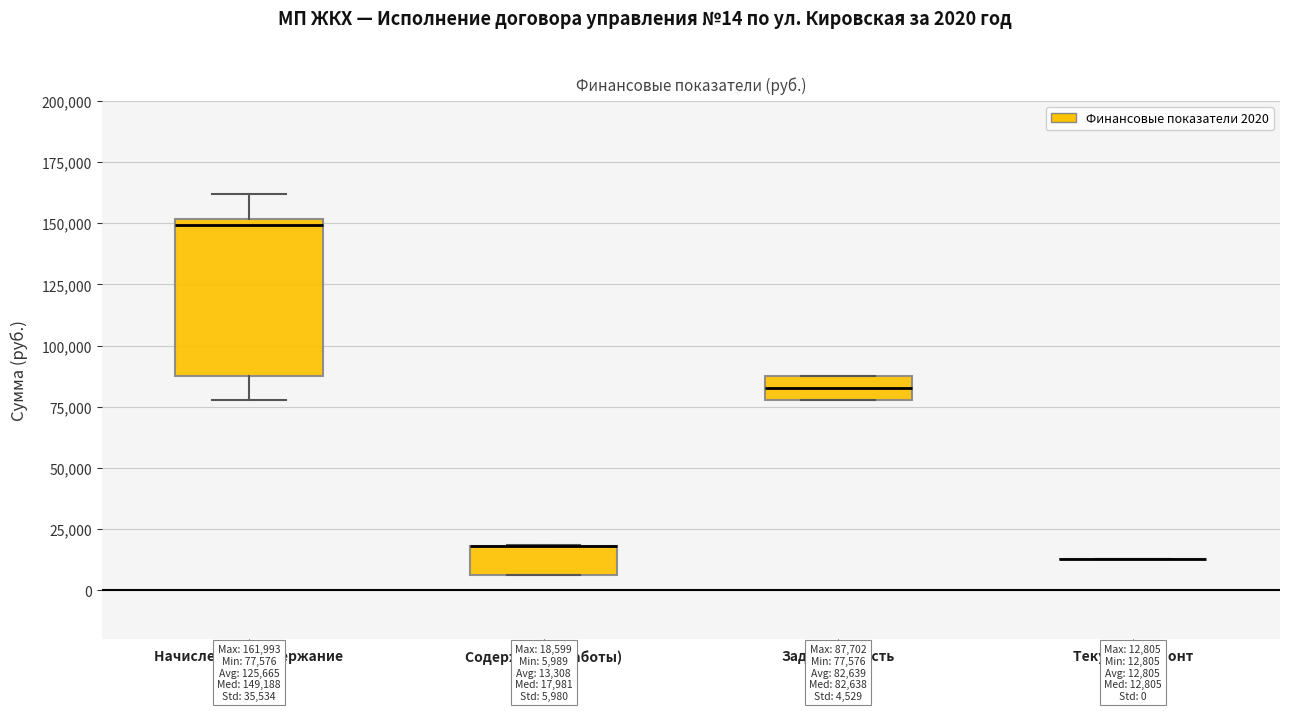

Comparing the boxes themselves (not the whiskers), which one is the tallest?

Начислено за содержание